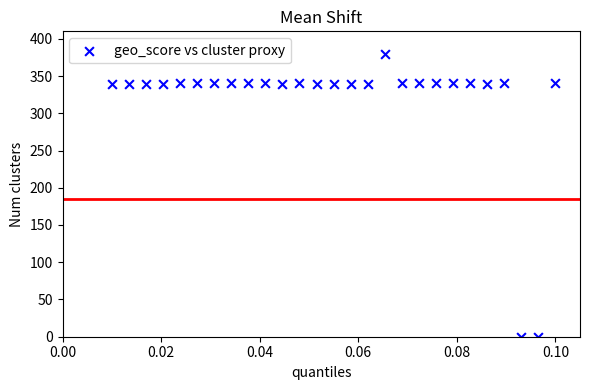

What is the range of Y values (max minus min)?

380.0